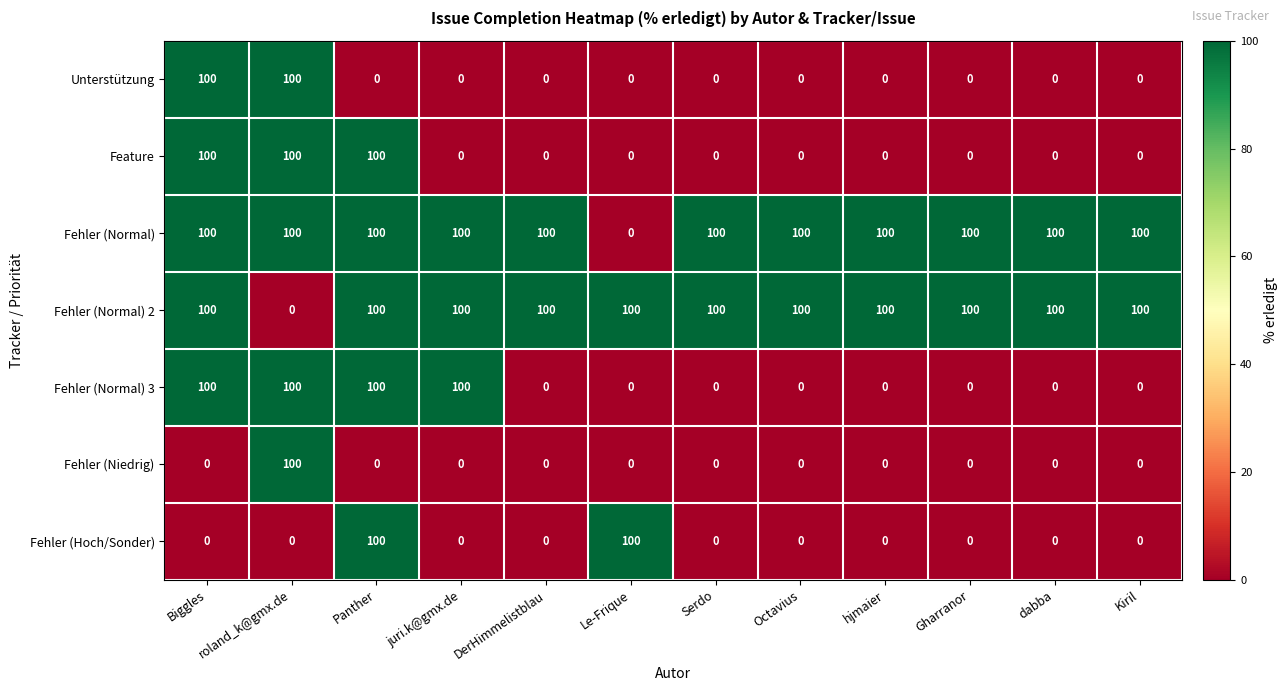

What is the greatest value displayed?

100